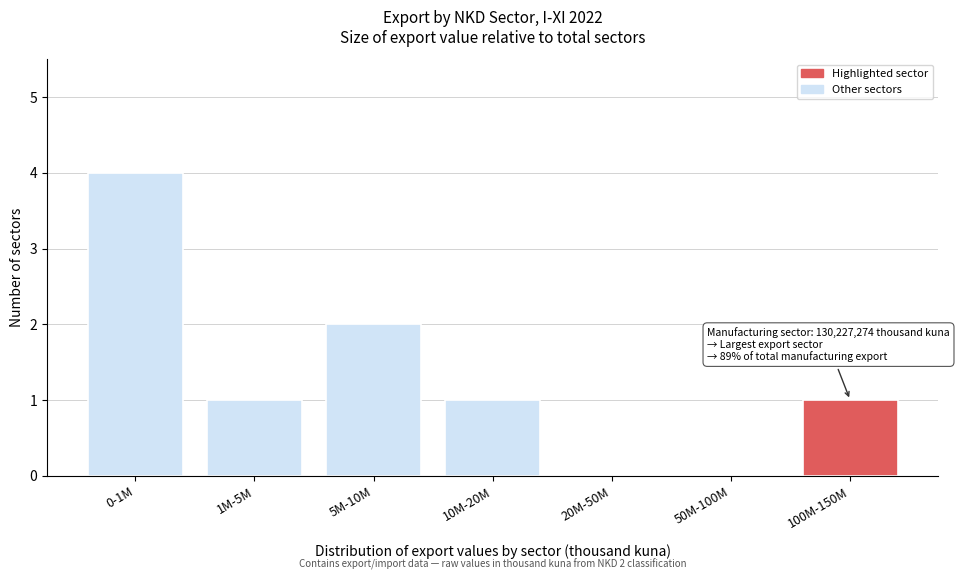

Reading left to right, what are all the values shown in this chart?

0-1M=4	1M-5M=1	5M-10M=2	10M-20M=1	20M-50M=0	50M-100M=0	100M-150M=1